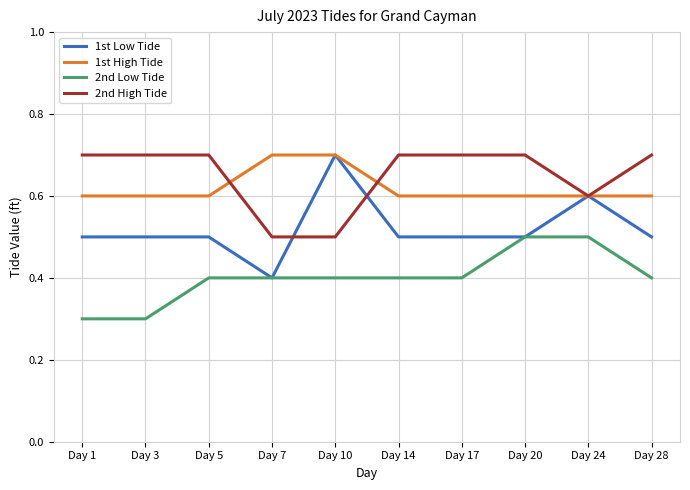

True or false: 1st High Tide and 2nd Low Tide cross at least once.

False